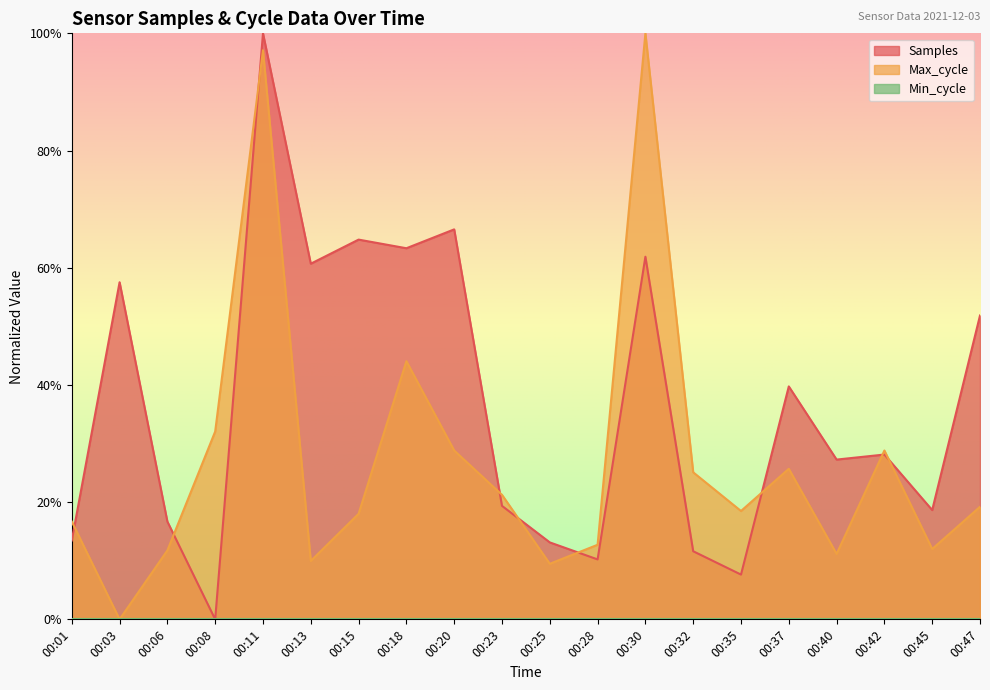

At which category does the chart reach its minimum across all series?

00:08